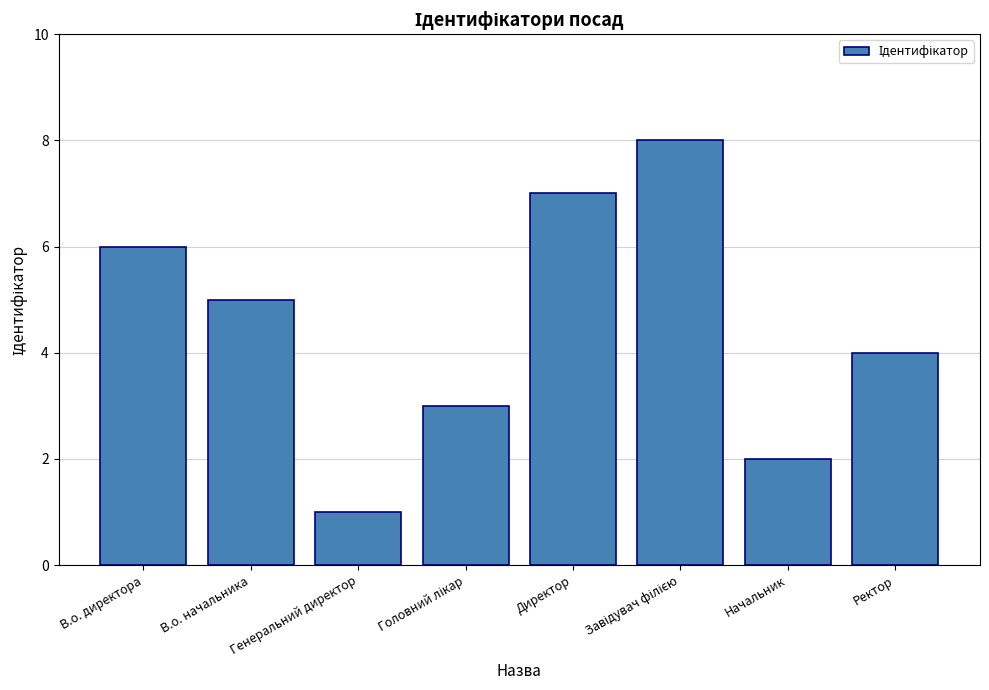

Does the chart contain stacked bars?

No